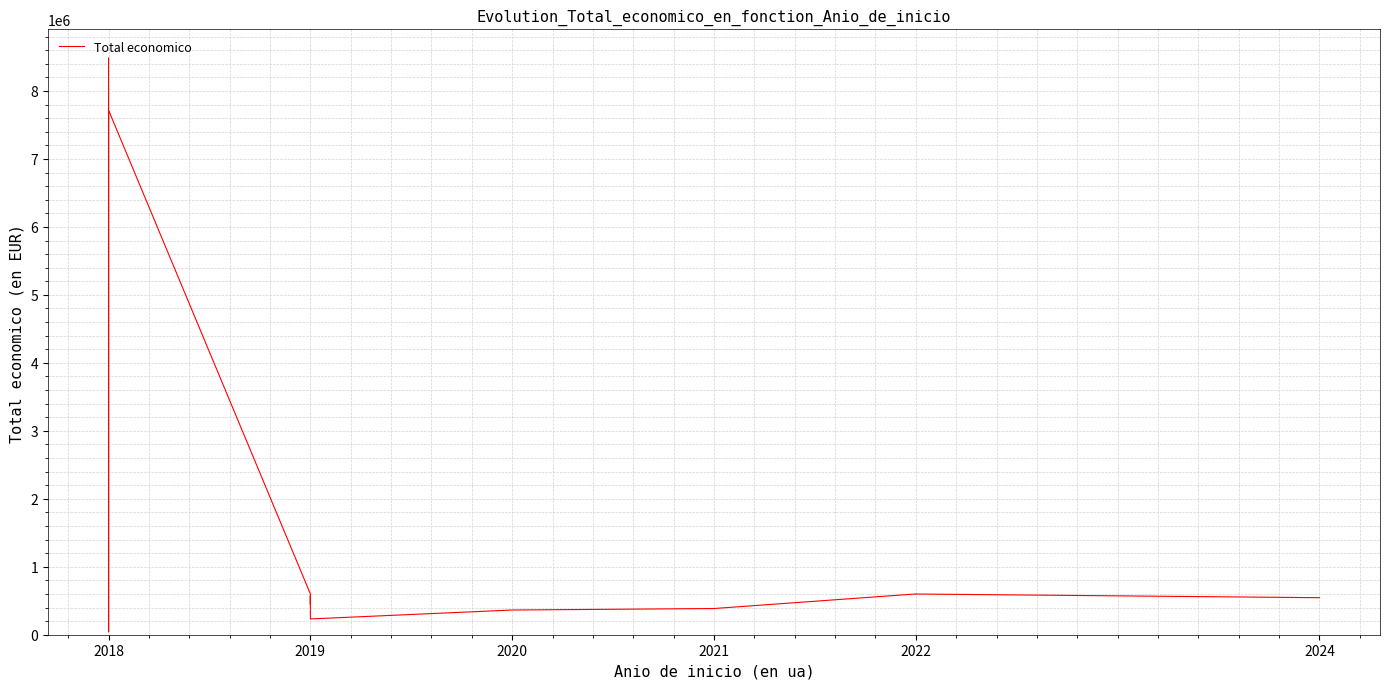

Reading right to left, what are all the values shown in this chart?

544746	599022	599754	385549	363424	232189	575833	480156	447749	600000	7717171	6097171	42845	58130	8484999